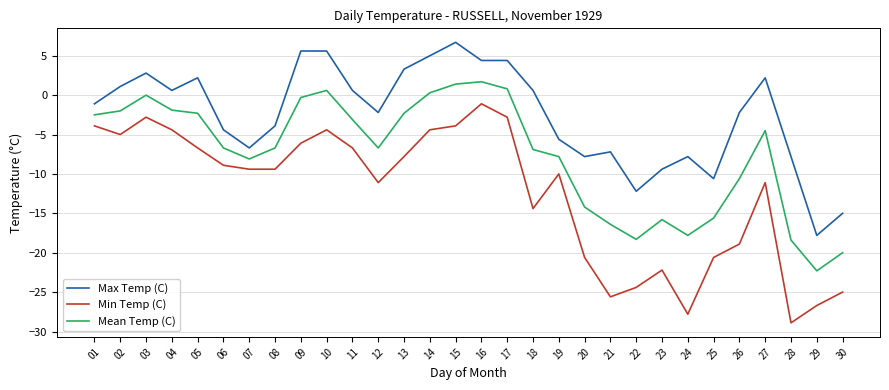

Does the chart display data point markers on the line(s)?

No